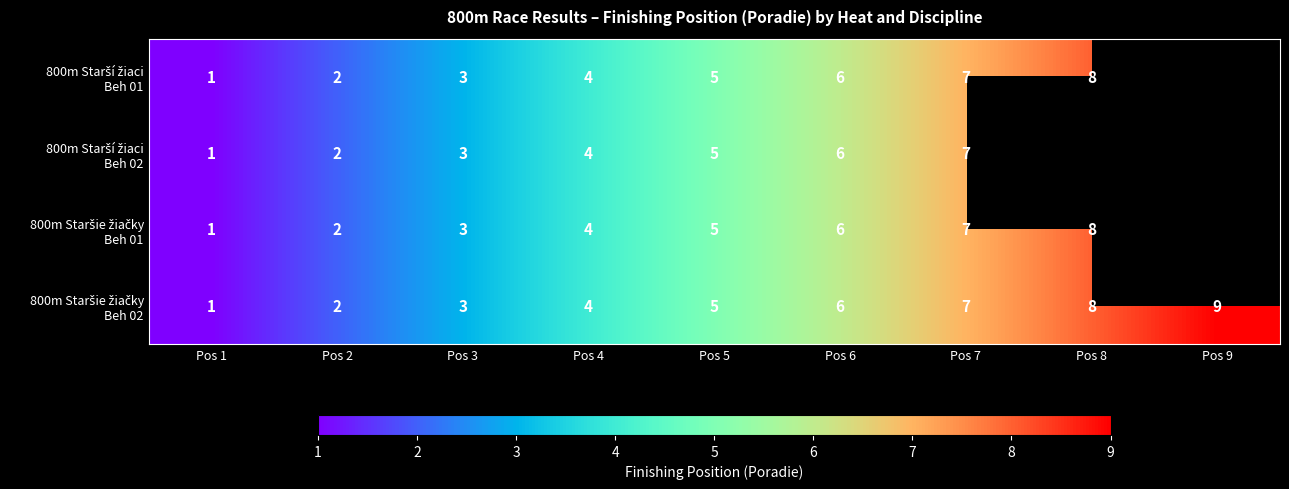

How many distinct data groups are displayed?

4